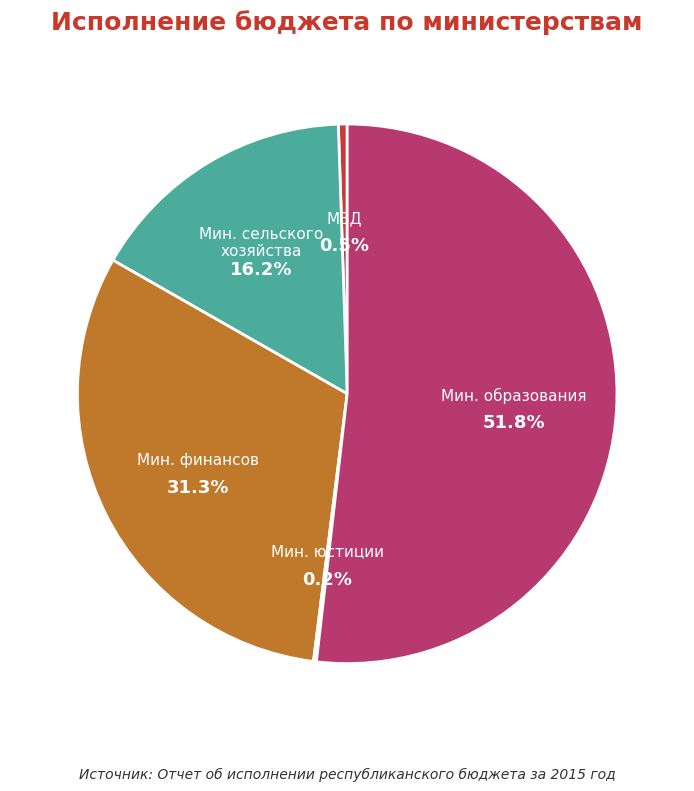

What is the majority slice?

Министерство образования